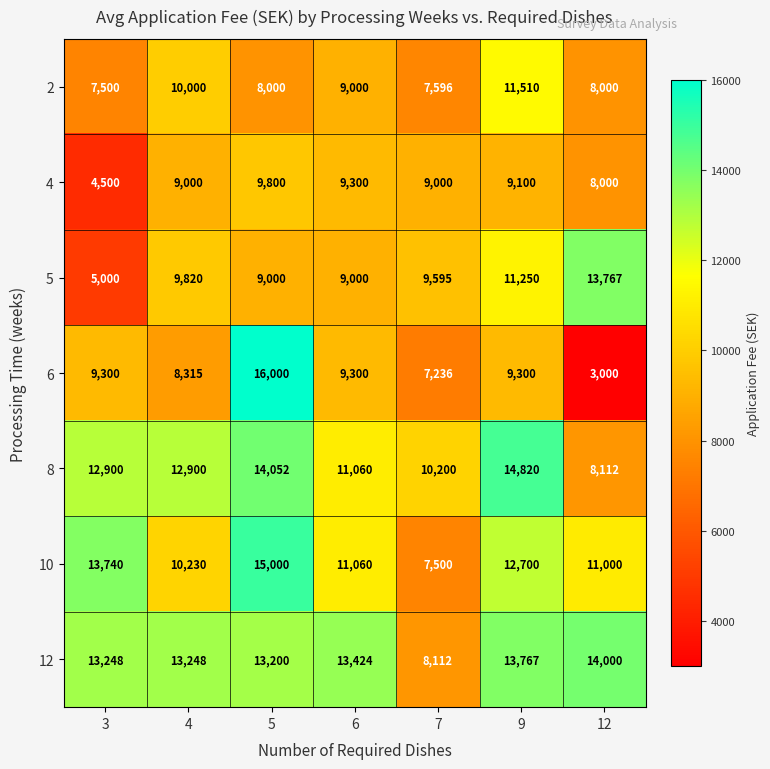

Which category has the highest value across all series?

5